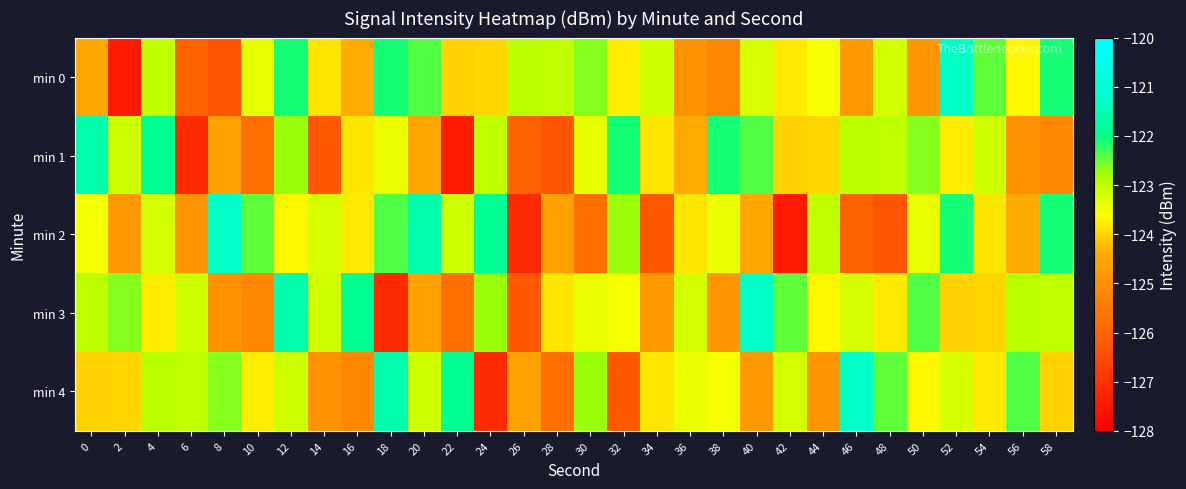

Which series changed the most between 4 and 20?

min 1